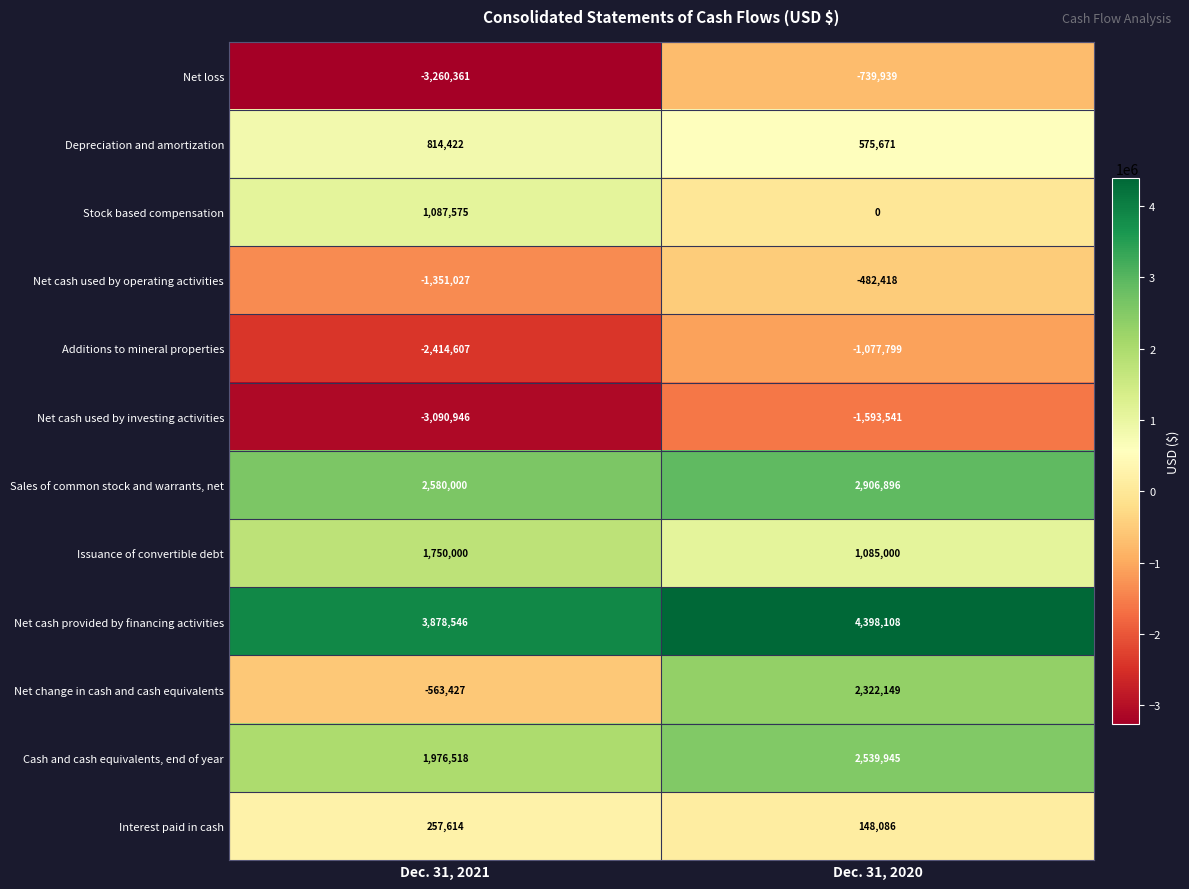

The value of Depreciation and amortization at Dec. 31, 2020 is 901041. True or false?

False